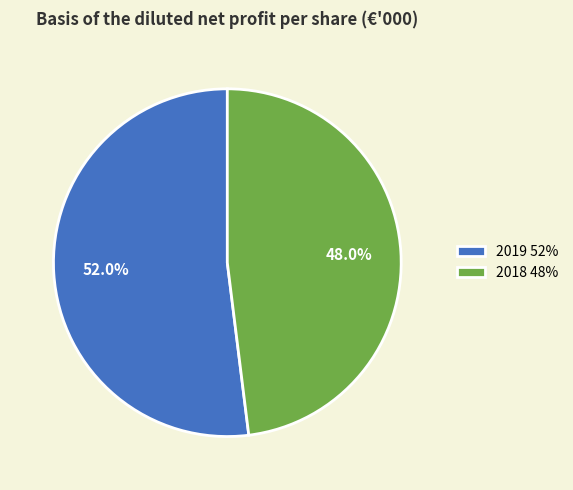

Which slice represents more than half of the pie?

2019